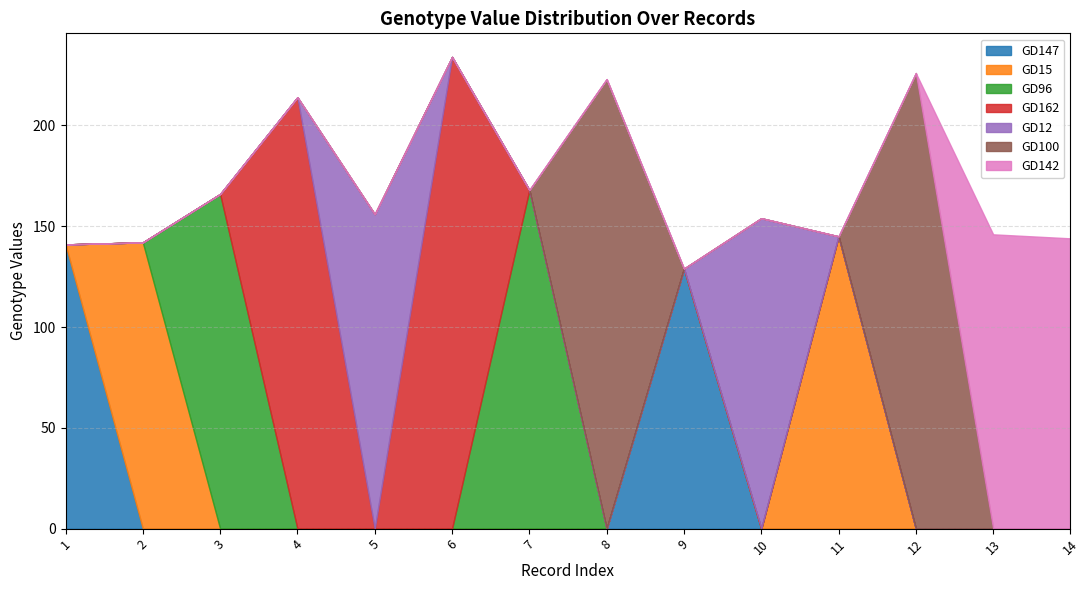

Which has a higher value, 1 or 2?

1